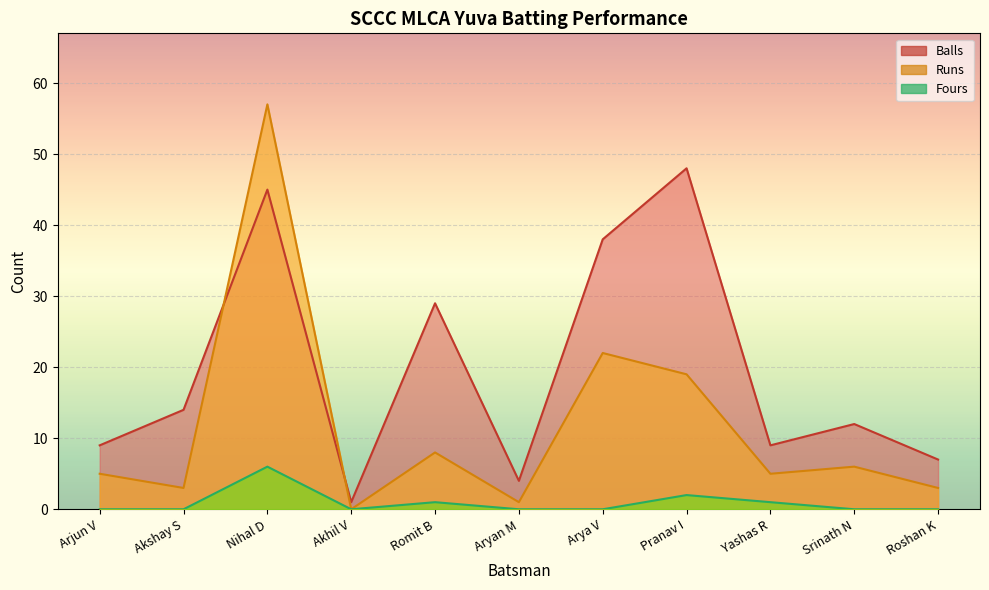

Reading right to left, what are all the values shown in this chart?

Runs: Roshan K=3	Srinath N=6	Yashas R=5	Pranav I=19	Arya V=22	Aryan M=1	Romit B=8	Akhil V=0	Nihal D=57	Akshay S=3	Arjun V=5
Balls: Roshan K=7	Srinath N=12	Yashas R=9	Pranav I=48	Arya V=38	Aryan M=4	Romit B=29	Akhil V=1	Nihal D=45	Akshay S=14	Arjun V=9
Fours: Roshan K=0	Srinath N=0	Yashas R=1	Pranav I=2	Arya V=0	Aryan M=0	Romit B=1	Akhil V=0	Nihal D=6	Akshay S=0	Arjun V=0